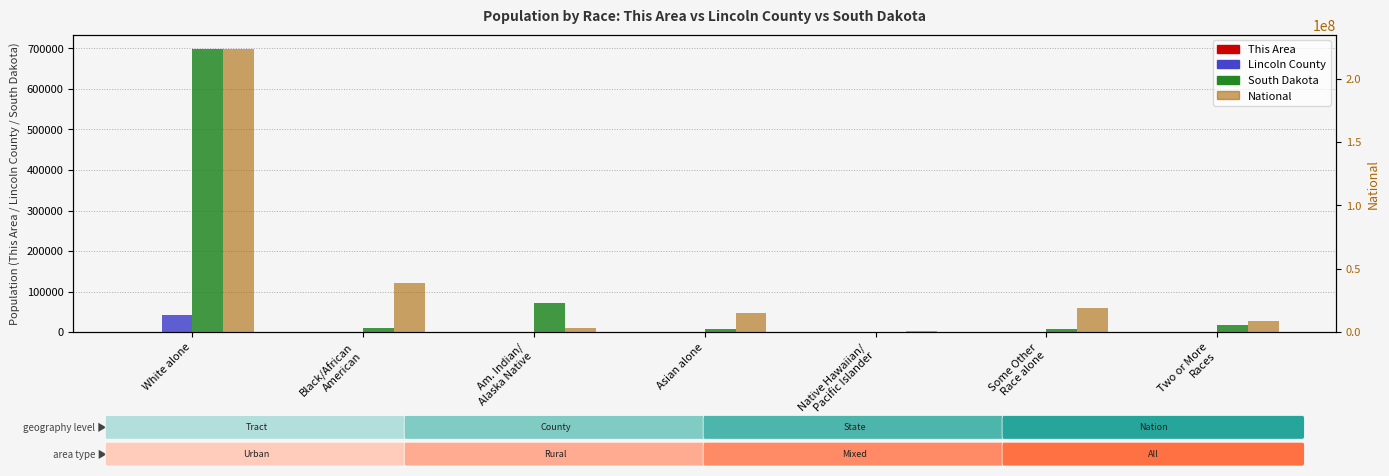

What is the spread (max minus min) of values at Native Hawaiian/
Pacific Islander?

540013